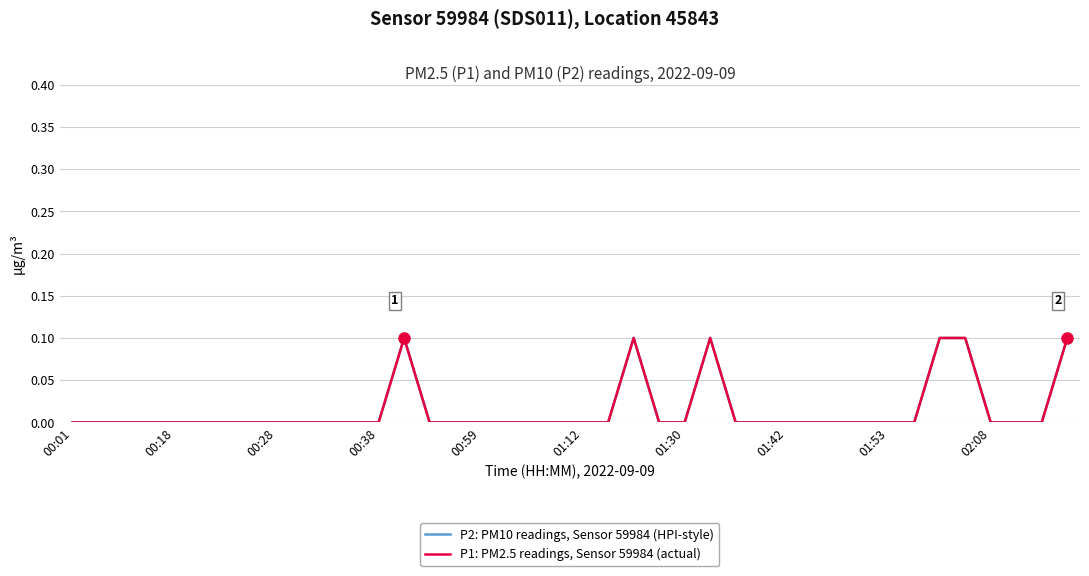

True or false: P1: PM2.5 readings, Sensor 59984 (actual) and P2: PM10 readings, Sensor 59984 (HPI-style) intersect in this chart.

False